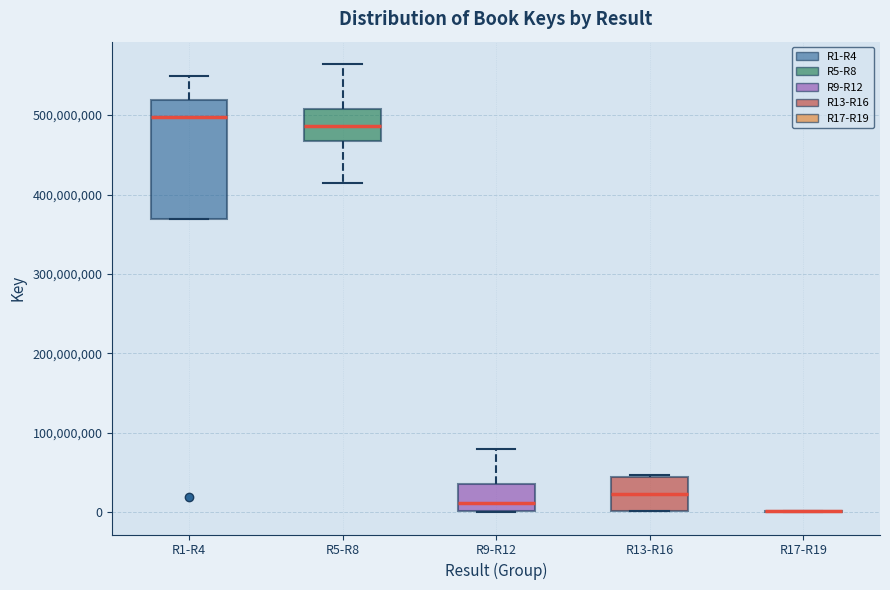

Where is the lower edge of the box for R5-R8 on the y-axis? The values are not printed on the chart, so give them approximately, as read against the axis.

470000000